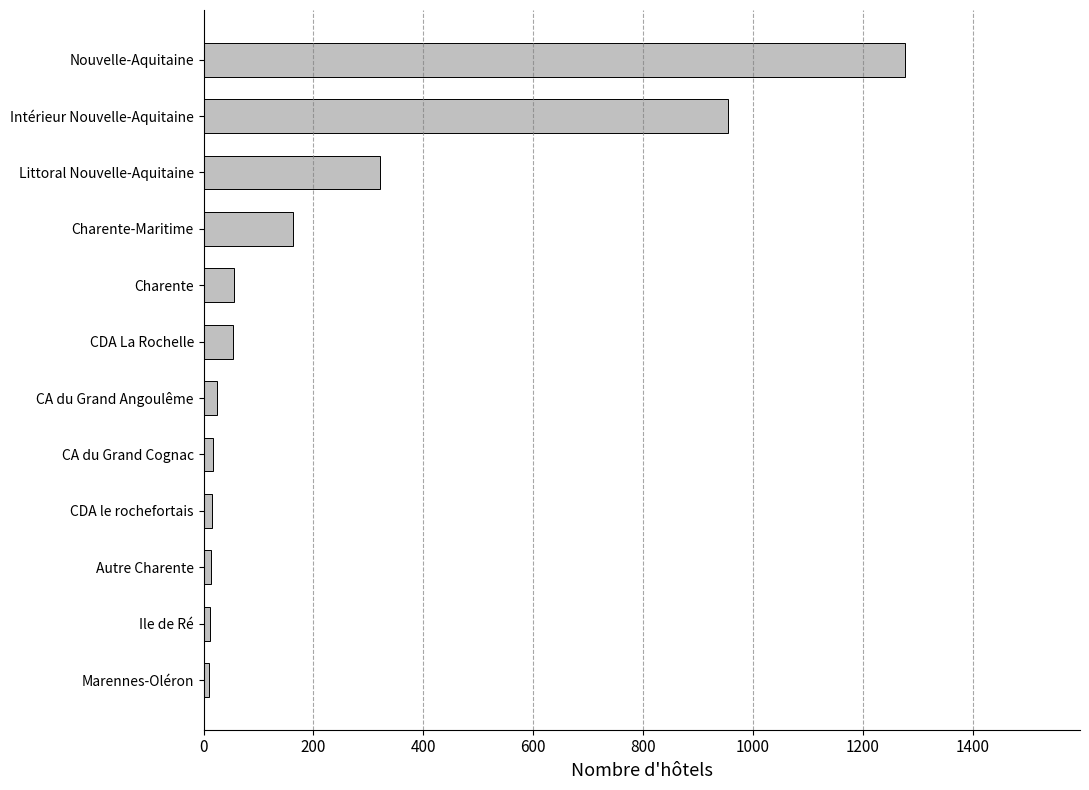

Between Charente-Maritime and CA du Grand Cognac, which is larger?

Charente-Maritime